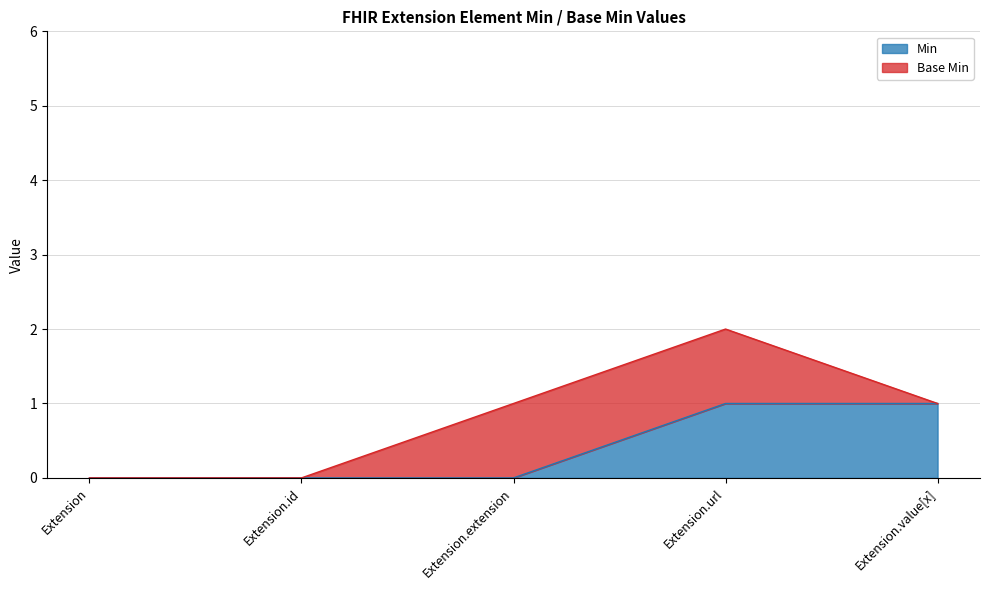

Where is the data nearest to the value 0?

Extension